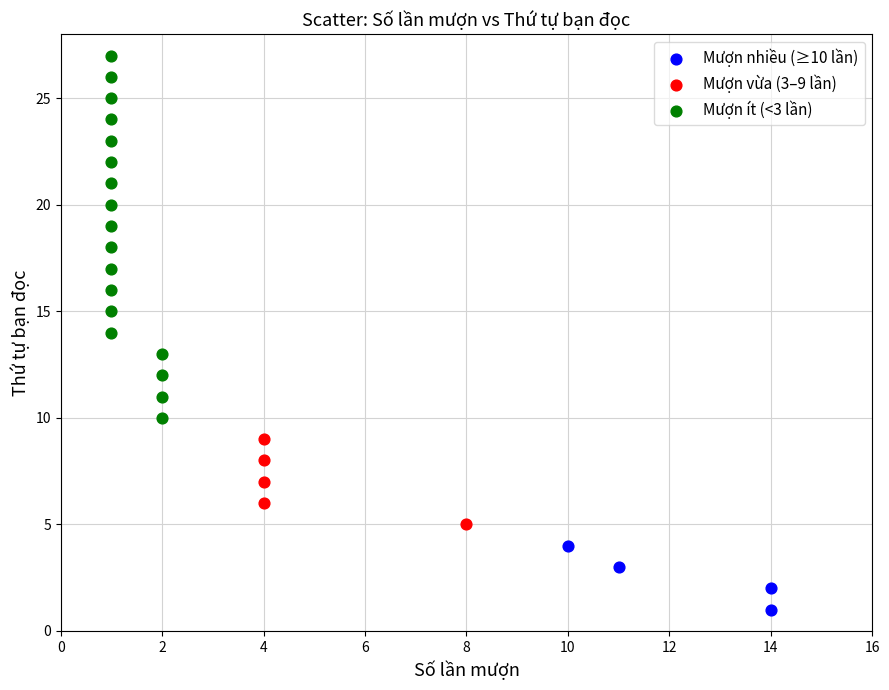

Which series has the widest spread of Y values?

Mượn ít (<3 lần)